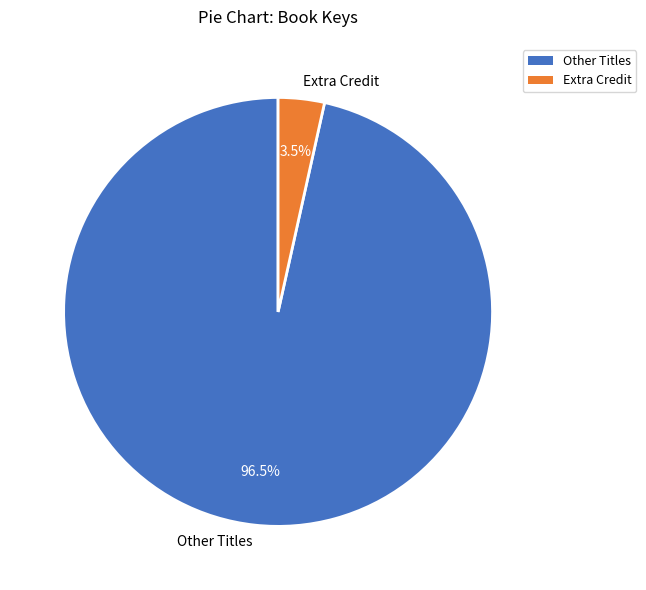

Between Other Titles and Extra Credit, which is larger?

Other Titles